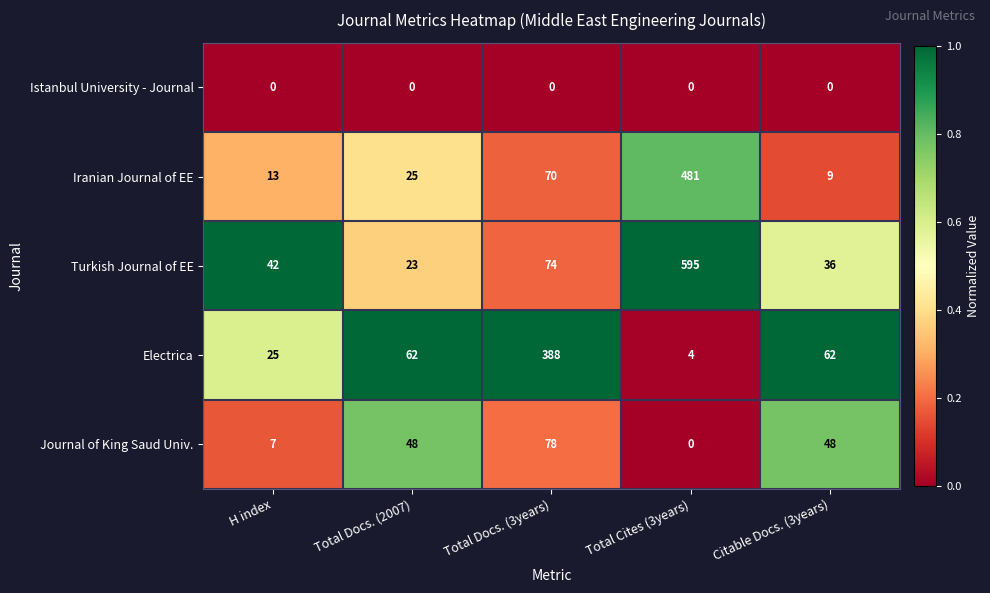

True or false: Electrica has a value of 16 at H index.

False